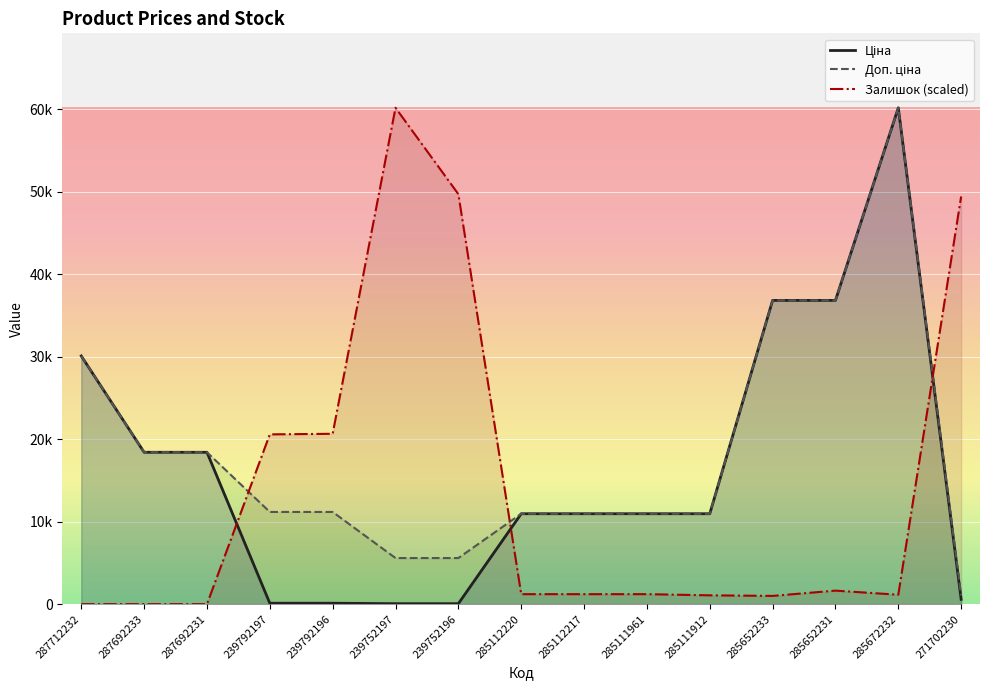

True or false: Доп. ціна has a value of 60205.6 at 285672232.

True